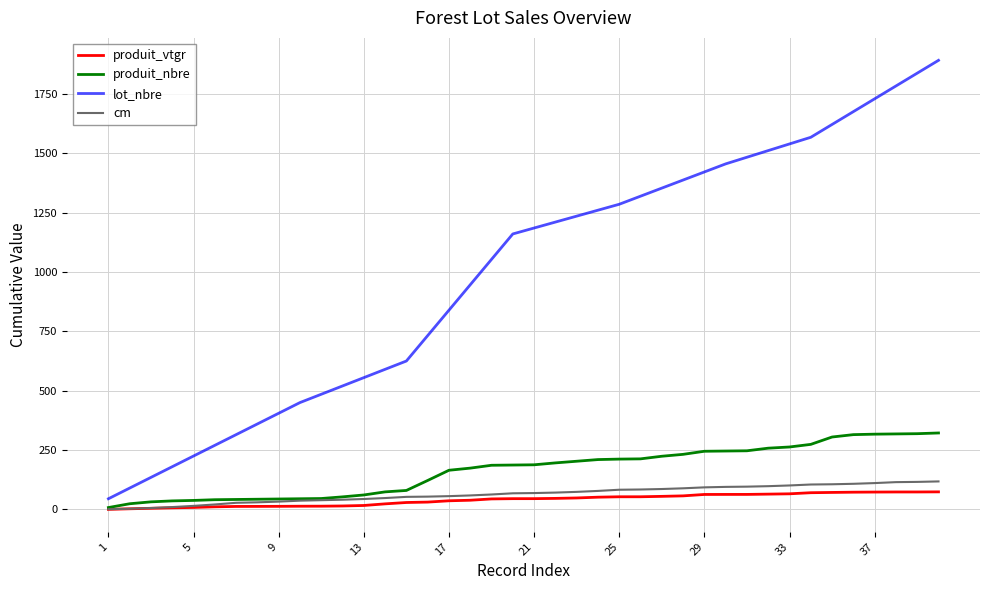

True or false: produit_nbre and lot_nbre cross at least once.

False